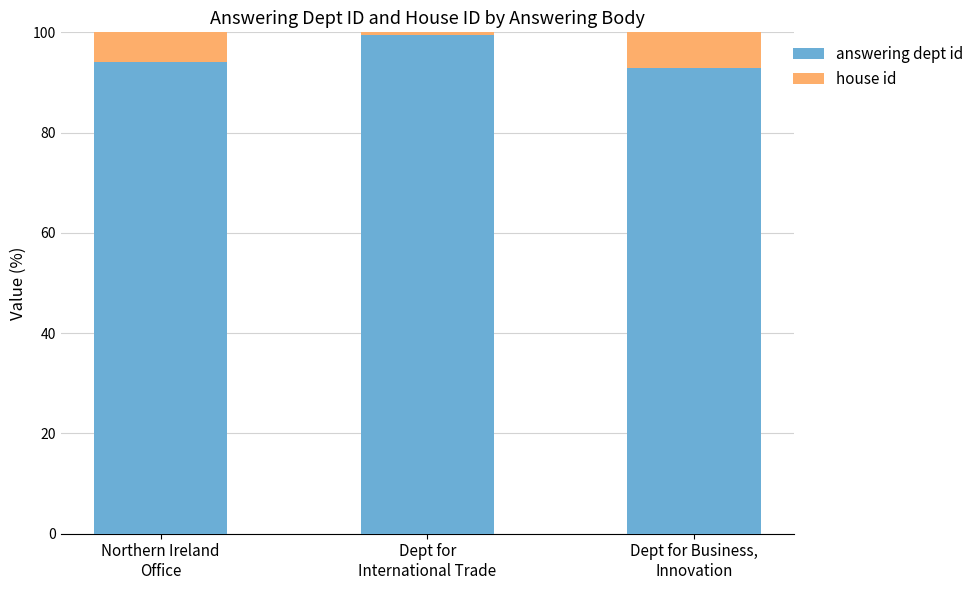

At which label does answering dept id reach its peak?

Dept for
International Trade